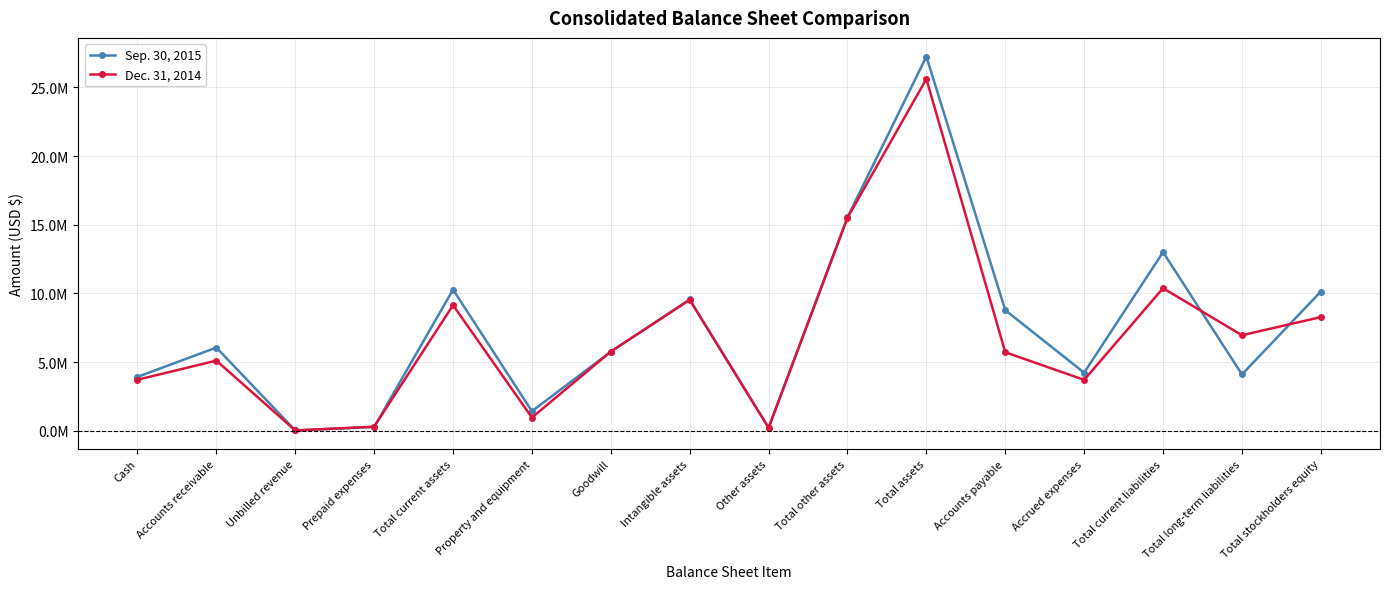

True or false: Dec. 31, 2014 and Sep. 30, 2015 intersect in this chart.

True